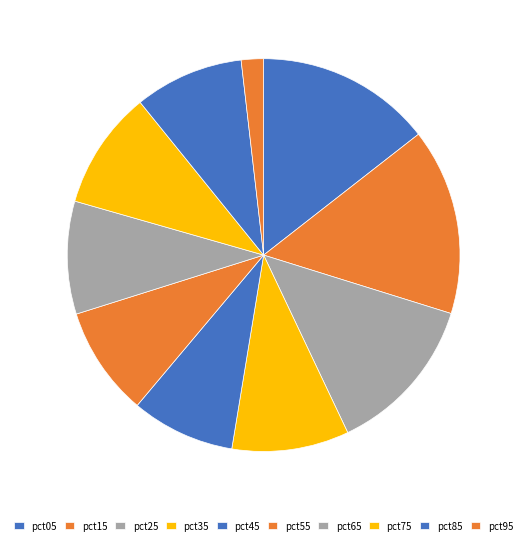

To the nearest percent, what is the combined percentage of pct25 and pct35?

23%